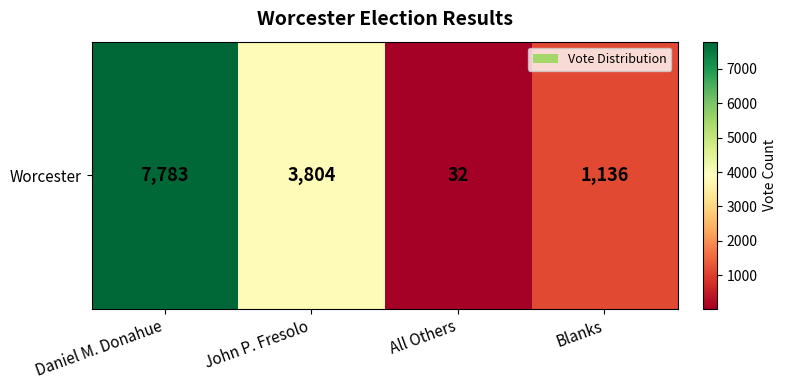

What is the difference between the values at Blanks and All Others?

1104